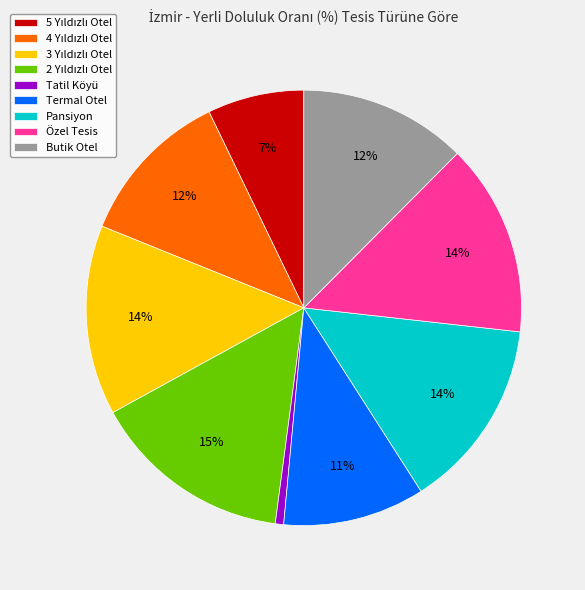

To the nearest percent, what is the average slice percentage?

11%